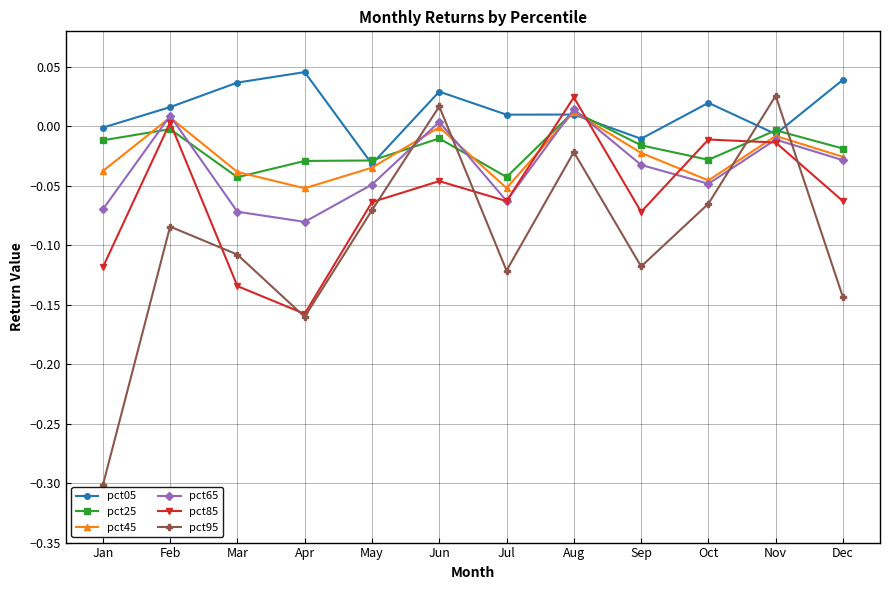

How many negative values does the pct95 series have?

10